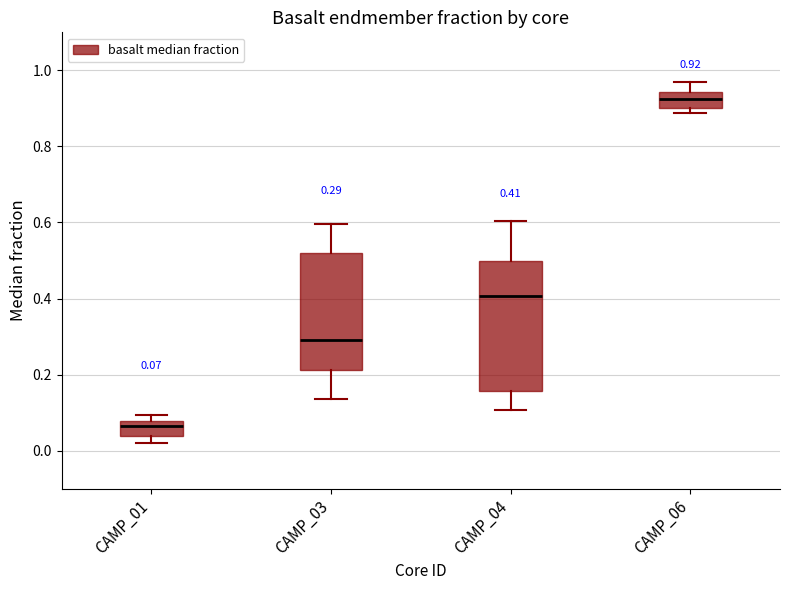

Comparing the boxes themselves (not the whiskers), which one is the tallest?

CAMP_04